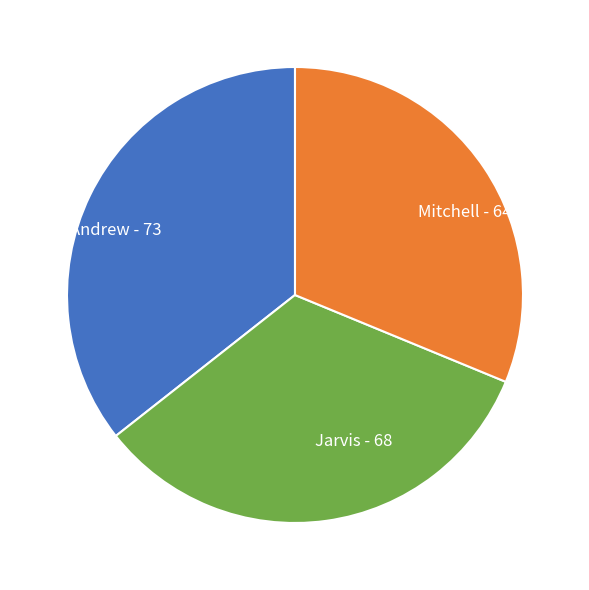

Combined, do Jarvis - 68 and Mitchell - 64 account for over 50%?

Yes